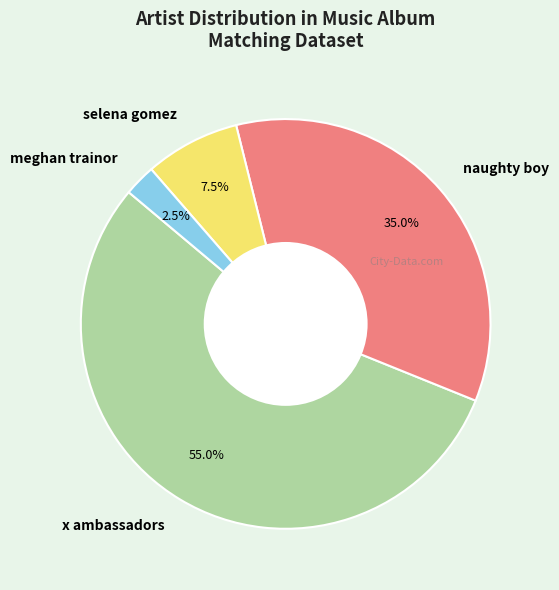

What is the largest slice in the pie chart?

x ambassadors